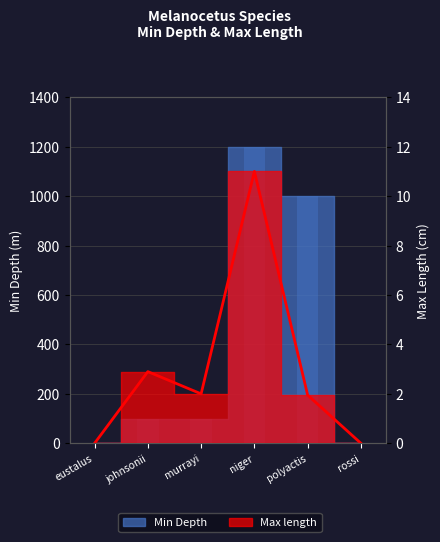

At which label is Max length closest to 5?

johnsonii